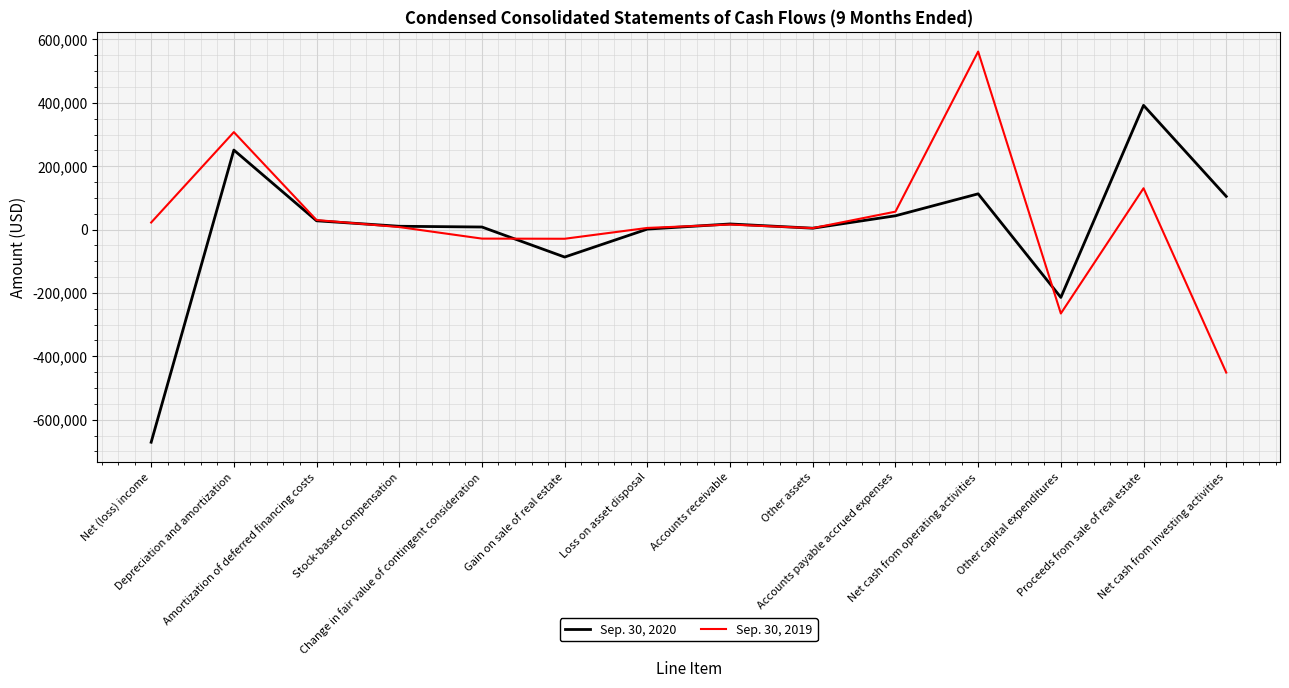

What is the minimum value shown in the chart?

-671140